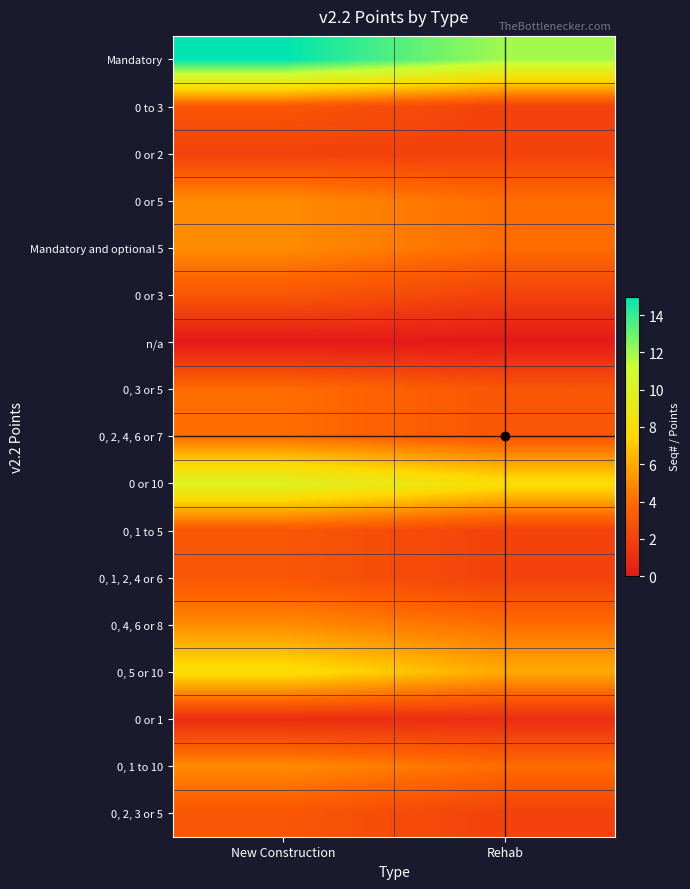

Rank the series by their maximum value, from highest to lowest.

Mandatory, 0 or 10, 0, 5 or 10, 0 or 5, Mandatory and optional 5, 0, 4, 6 or 8, 0, 1 to 10, 0, 3 or 5, 0, 2, 4, 6 or 7, 0 to 3, 0 or 3, 0, 1 to 5, 0, 1, 2, 4 or 6, 0, 2, 3 or 5, 0 or 2, 0 or 1, n/a